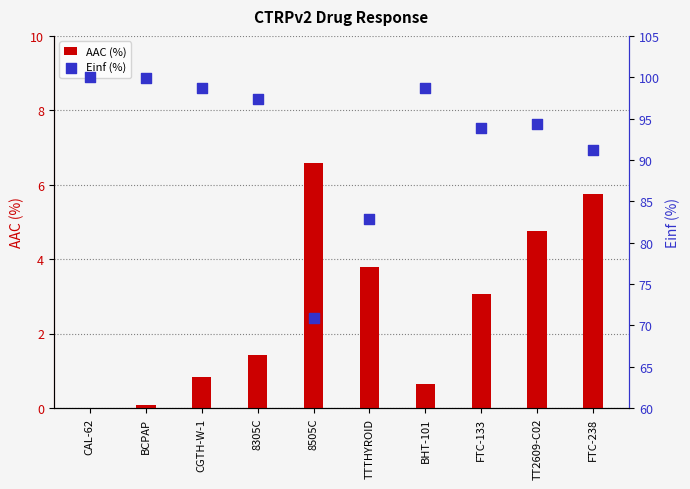

Which series reaches the minimum Y coordinate?

AAC (%)